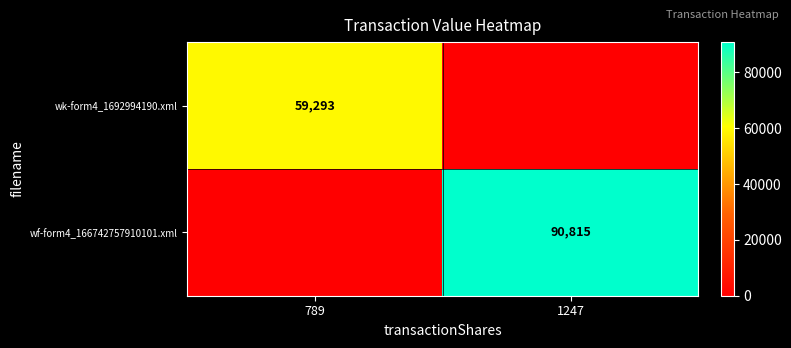

Is it true that wf-form4_166742757910101.xml equals 40809 at 1247?

False